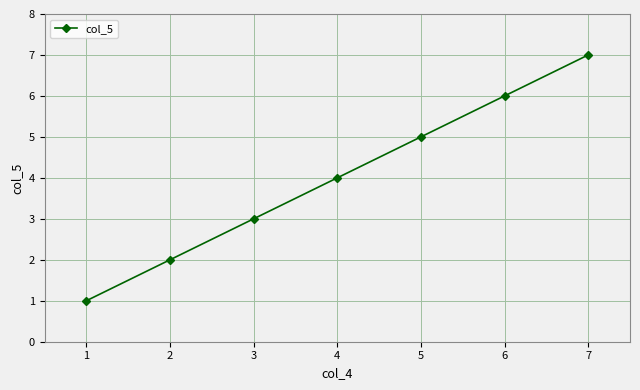

Rank the categories by value from lowest to highest.

1, 2, 3, 4, 5, 6, 7